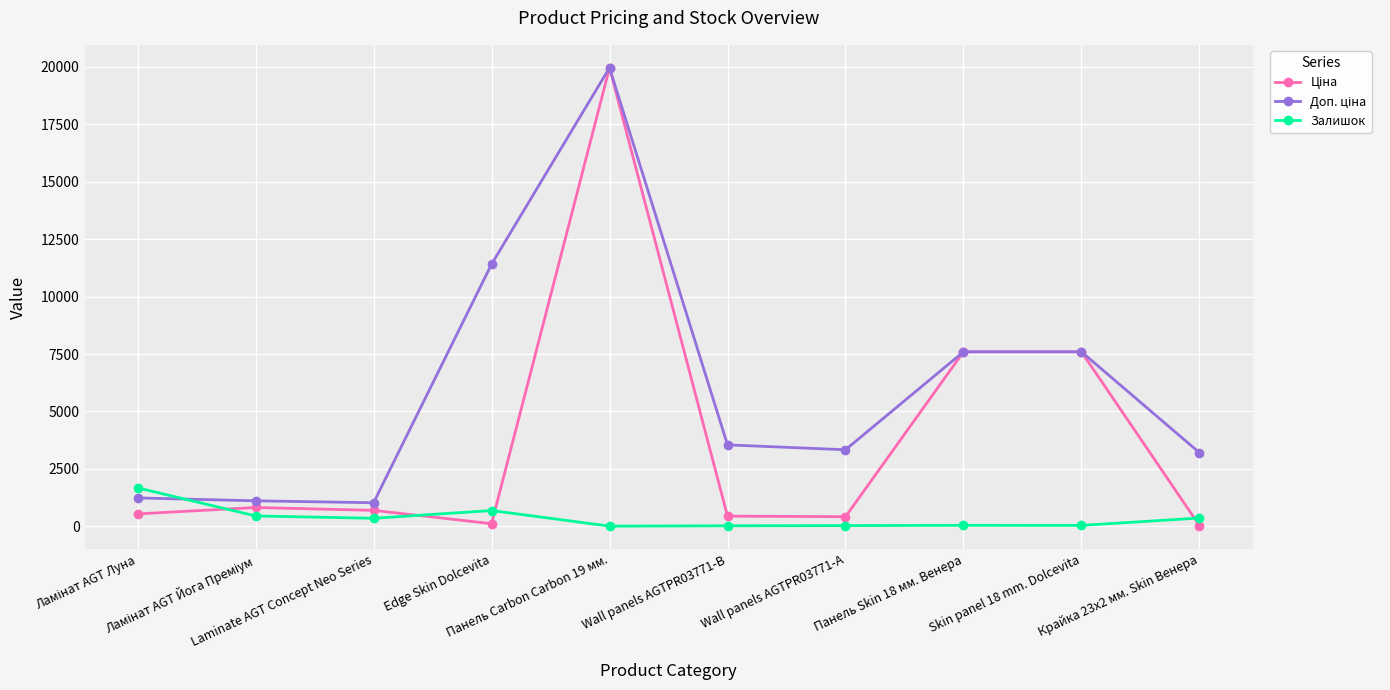

What is the difference between the second highest and second lowest values in the Залишок series?

664.0